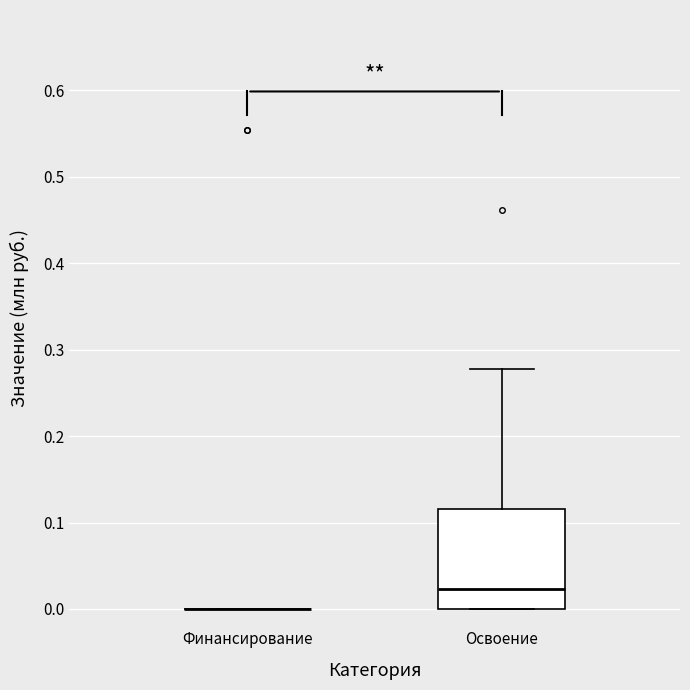

Reading left to right, transcribe this box plot: for each box, give where its median line is, the range the box spans, and where its two whiskers end, as read against the y-axis. The values are not printed on the chart, so give them approximately, as read against the axis.

Финансирование: box collapsed to a line at 0.00, whiskers 0.00 to 0.00
Освоение: median 0.02, box 0.00 to 0.12, whiskers 0.00 to 0.28